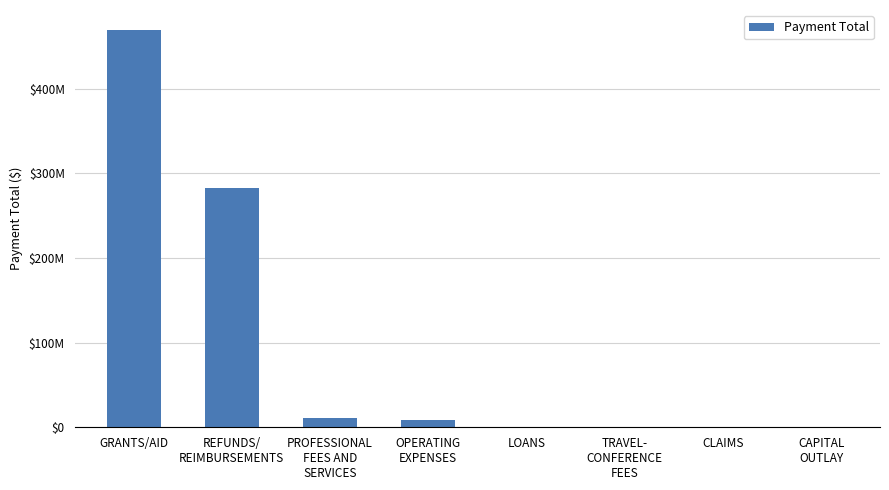

What is the sum of the values at CAPITAL
OUTLAY and PROFESSIONAL
FEES AND
SERVICES?

11297294.4